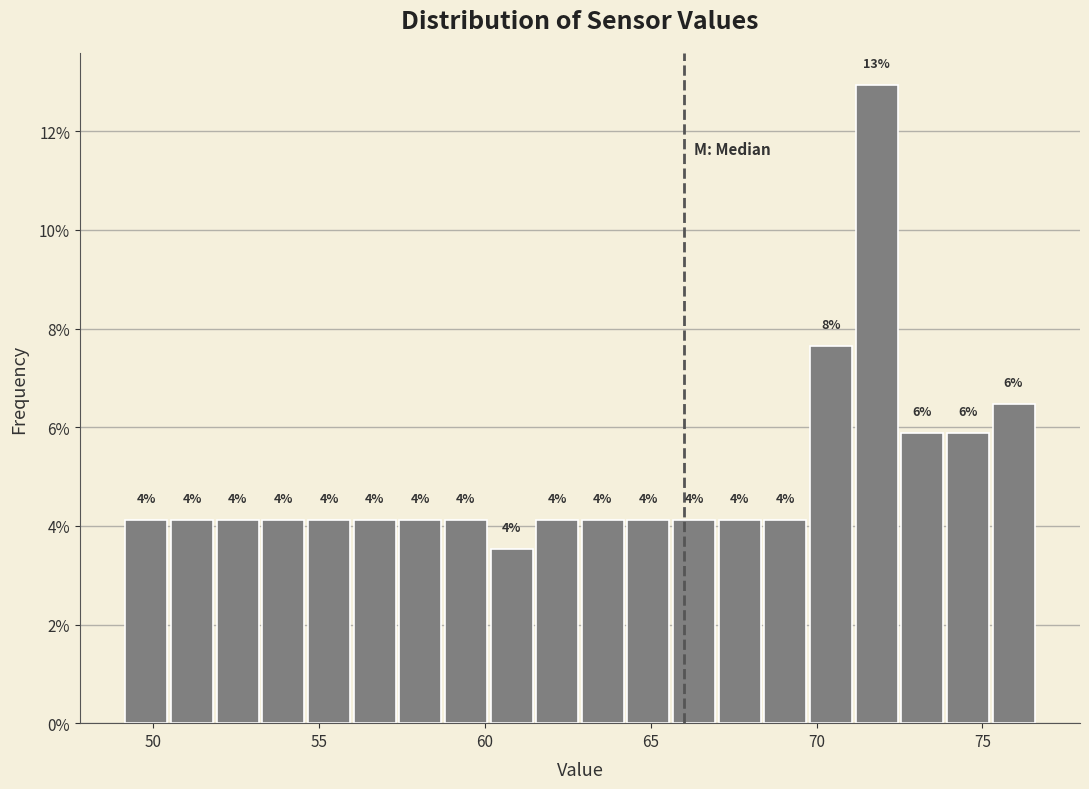

Read against the x-axis, roughly where is the centre of the tallest bar?

72.0